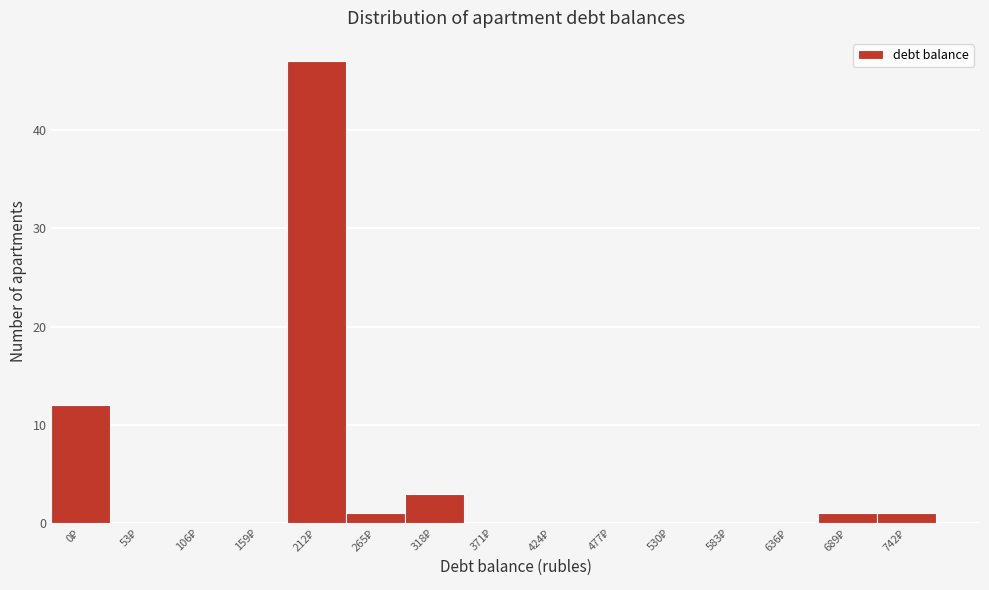

What is the greatest value displayed?

47